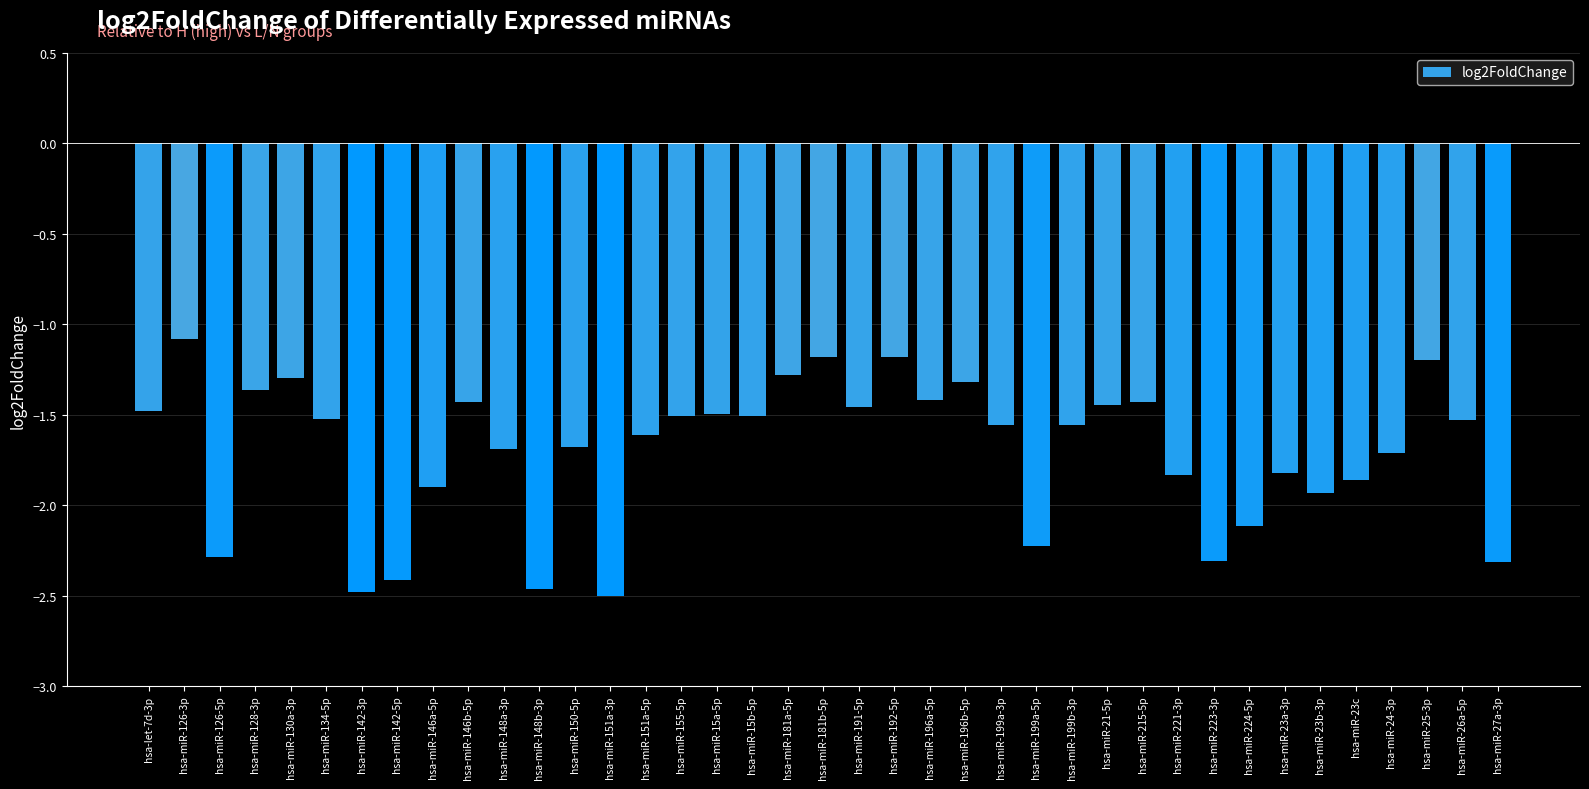

The value at hsa-miR-196b-5p is -2.1. True or false?

False